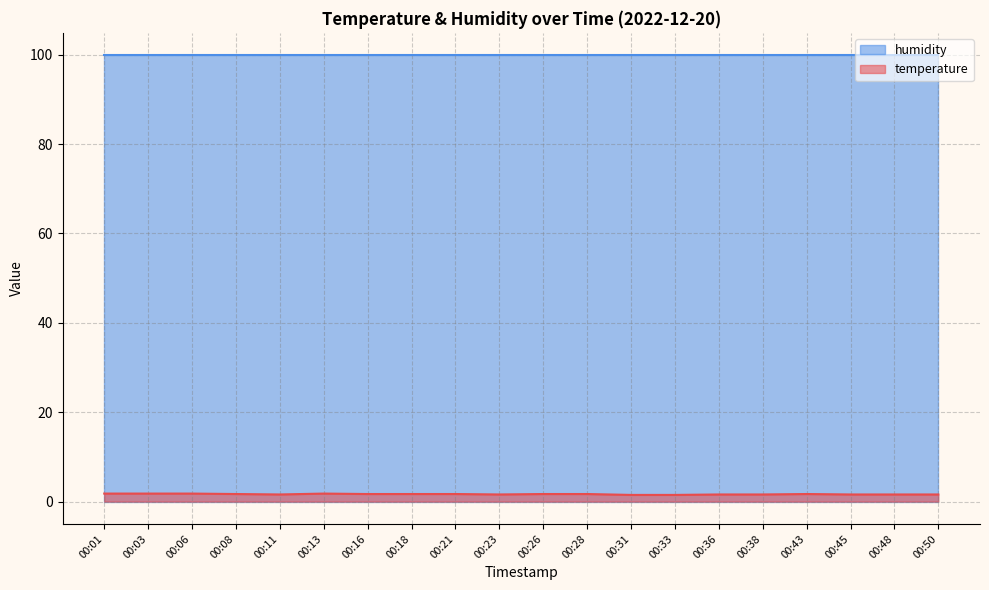

Rank the categories by value from highest to lowest.

00:01, 00:03, 00:06, 00:13, 00:08, 00:16, 00:18, 00:21, 00:26, 00:28, 00:43, 00:11, 00:23, 00:36, 00:38, 00:45, 00:48, 00:50, 00:31, 00:33